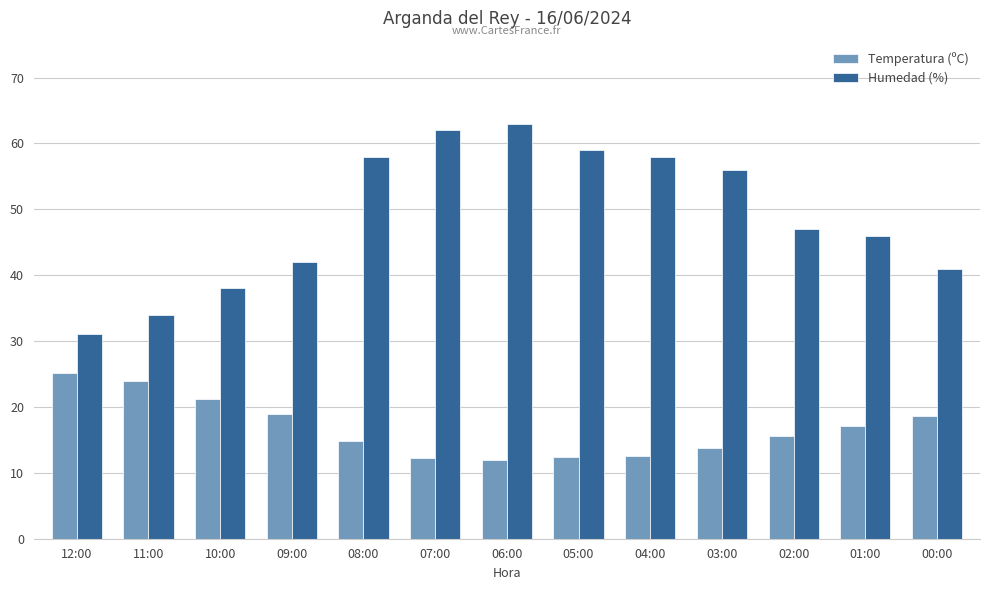

Which category has the highest value in the Temperatura (ºC) series?

12:00